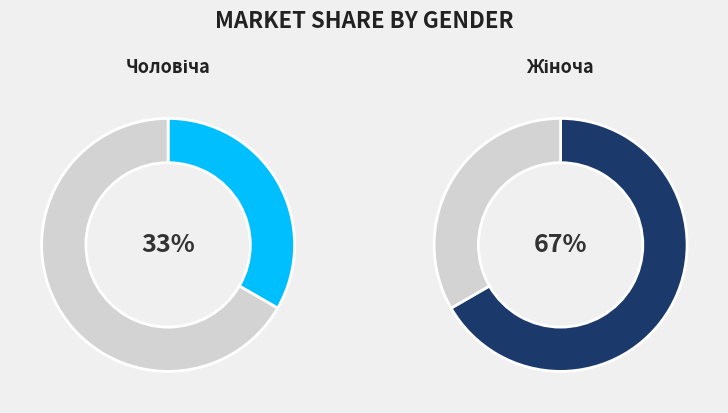

Which slice is the smallest?

Чоловіча